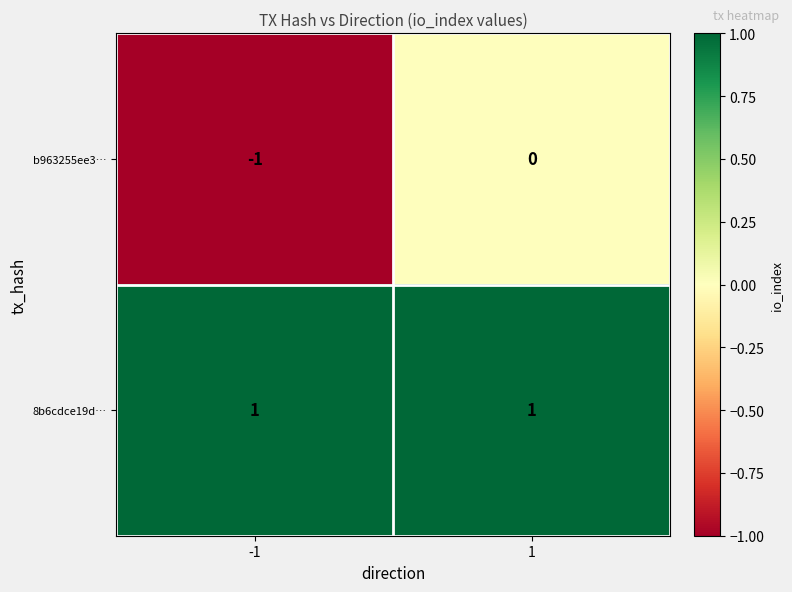

Reading left to right, what are all the values shown in this chart?

b963255ee3…: -1=-1	1=0
8b6cdce19d…: -1=1	1=1